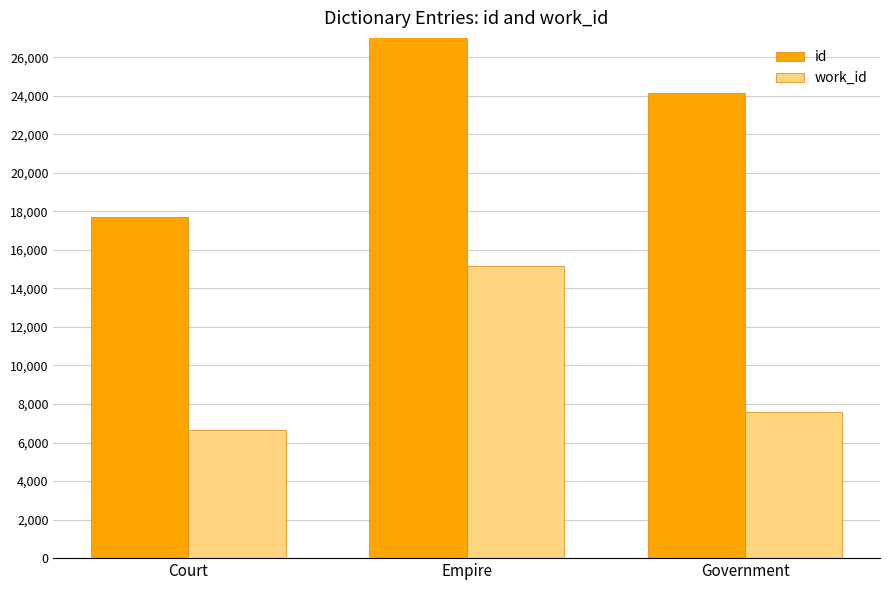

What is the sum of the id values at Government and Court?

41860